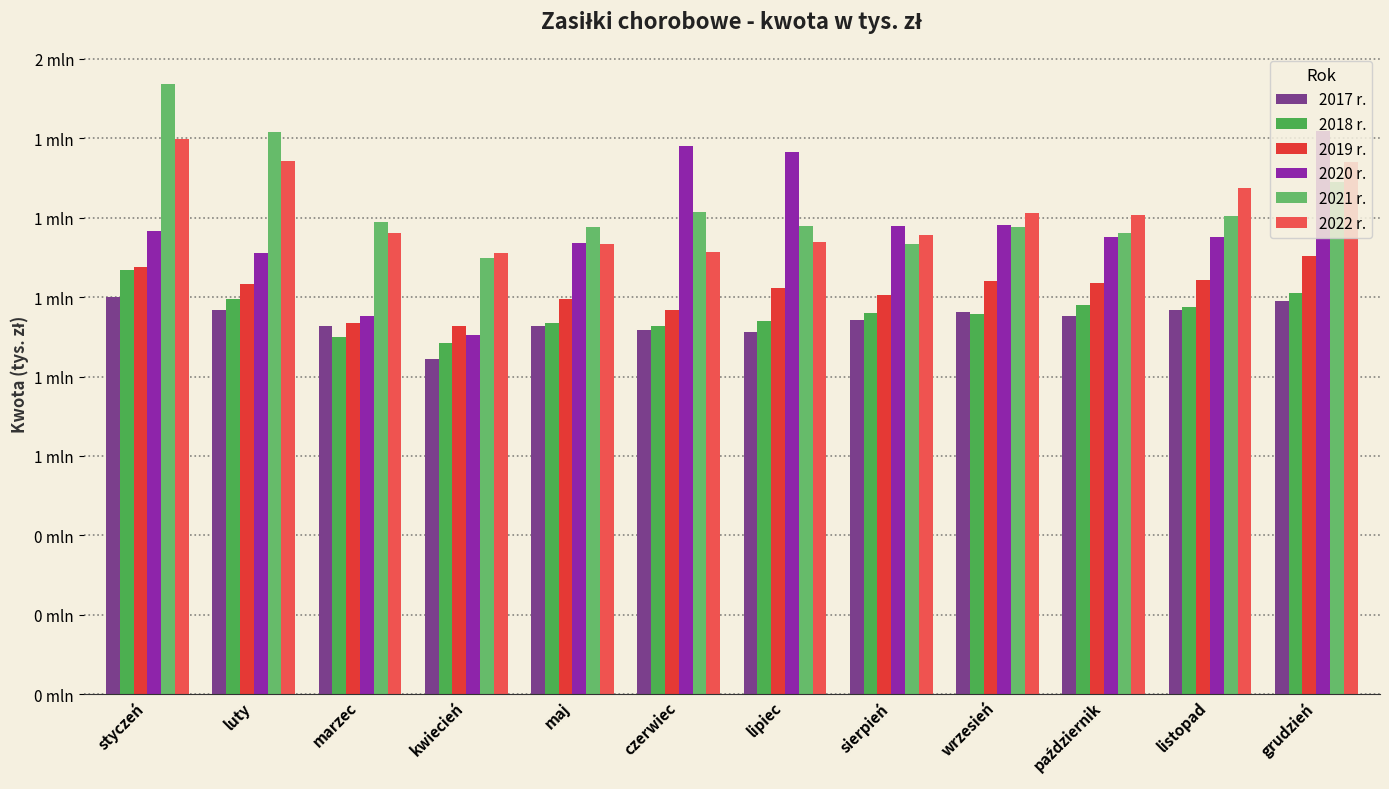

Reading left to right, transcribe all the data shown in this chart.

2017 r.: styczeń=999.1	luty=968.6	marzec=928.3	kwiecień=844.0	maj=926.9	czerwiec=916.2	lipiec=913.2	sierpień=942.8	wrzesień=961.9	październik=951.2	listopad=966.4	grudzień=991.2
2018 r.: styczeń=1069.0	luty=994.8	marzec=900.5	kwiecień=884.2	maj=934.1	czerwiec=928.1	lipiec=940.0	sierpień=960.0	wrzesień=957.0	październik=980.2	listopad=974.7	grudzień=1010.2
2019 r.: styczeń=1074.8	luty=1033.8	marzec=934.9	kwiecień=926.8	maj=995.7	czerwiec=966.5	lipiec=1023.6	sierpień=1005.5	wrzesień=1040.4	październik=1035.4	listopad=1042.1	grudzień=1102.4
2020 r.: styczeń=1167.2	luty=1111.5	marzec=951.3	kwiecień=903.6	maj=1136.1	czerwiec=1379.9	lipiec=1365.3	sierpień=1178.6	wrzesień=1181.0	październik=1150.6	listopad=1150.9	grudzień=1417.0
2021 r.: styczeń=1536.9	luty=1415.9	marzec=1188.1	kwiecień=1099.1	maj=1177.0	czerwiec=1214.6	lipiec=1179.7	sierpień=1132.5	wrzesień=1177.0	październik=1160.9	listopad=1204.9	grudzień=1290.0
2022 r.: styczeń=1398.4	luty=1341.3	marzec=1160.5	kwiecień=1109.6	maj=1133.7	czerwiec=1113.0	lipiec=1137.3	sierpień=1156.6	wrzesień=1211.2	październik=1206.9	listopad=1274.9	grudzień=1338.8